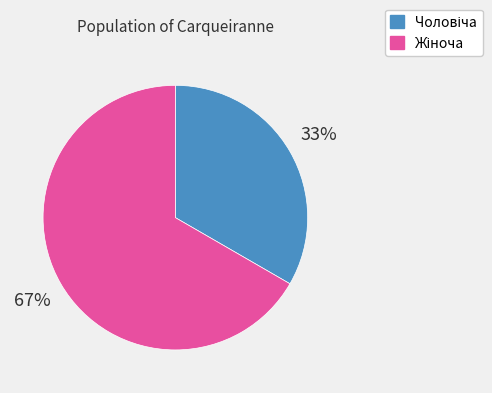

To the nearest percent, what is the average slice percentage?

50%